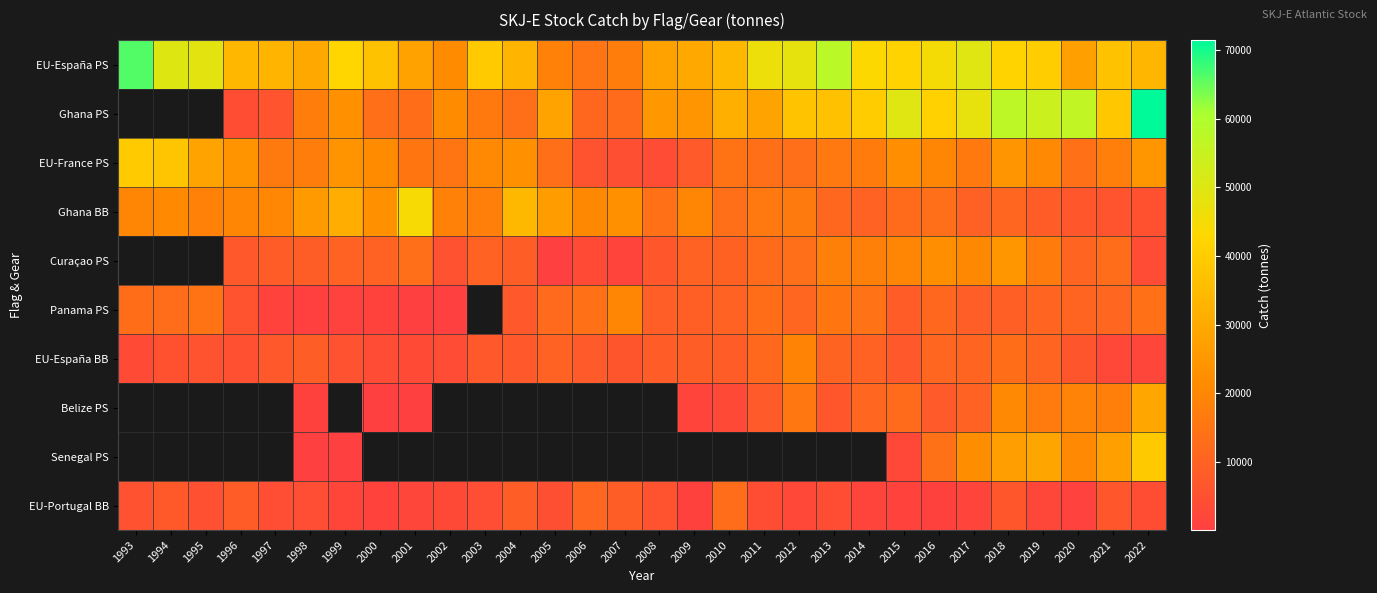

True or false: Ghana BB has a value of 27461.0 at 1997.

False